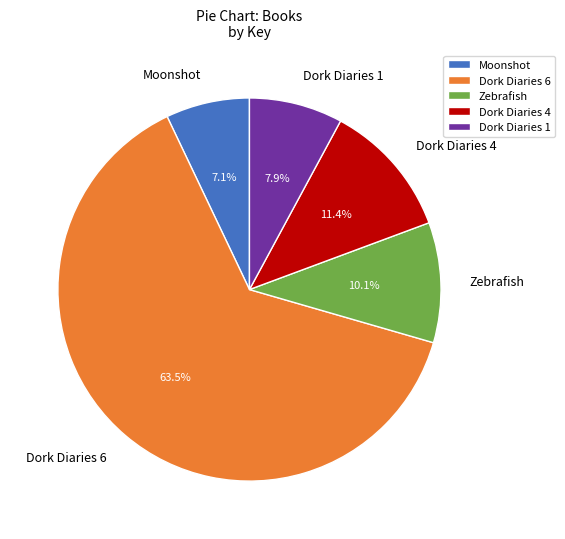

How much of the chart is everything except Moonshot?

92.9%